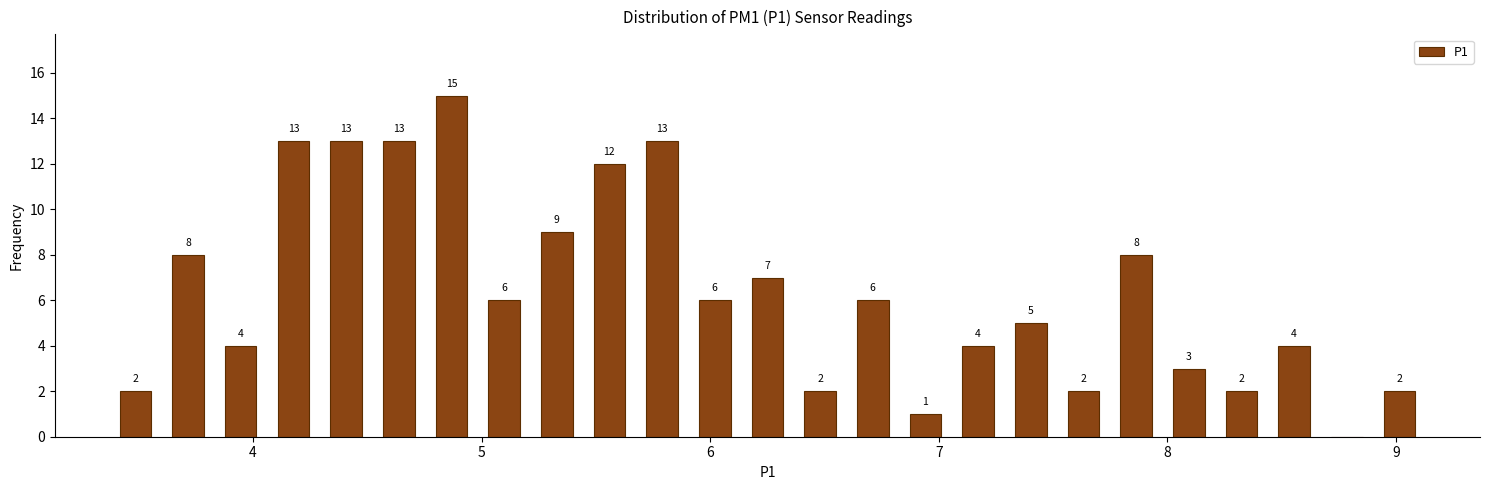

Around what value on the x-axis is the tallest bar? Give the approximate position of its centre, as read against the axis.

4.9